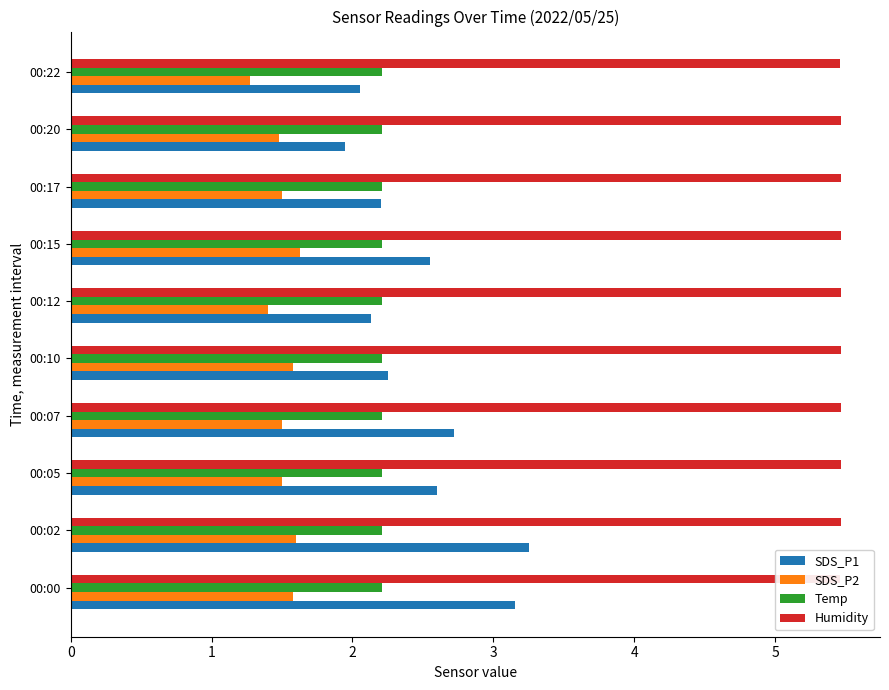

Is it true that SDS_P1 equals 2.1 at 00:12?

True